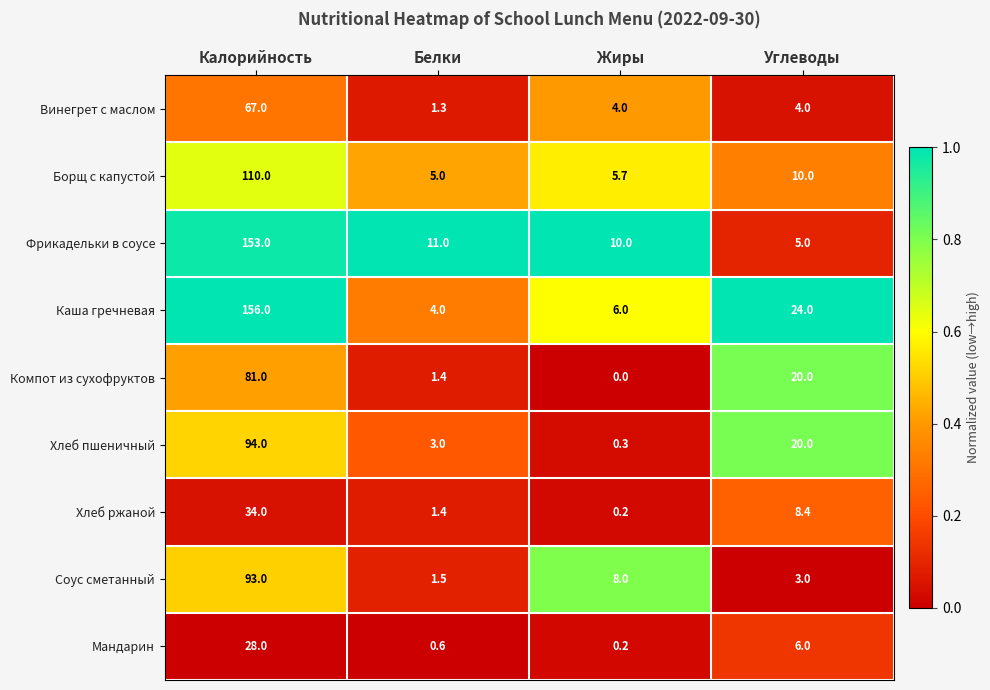

Which series changed the most between Белки and Жиры?

Соус сметанный